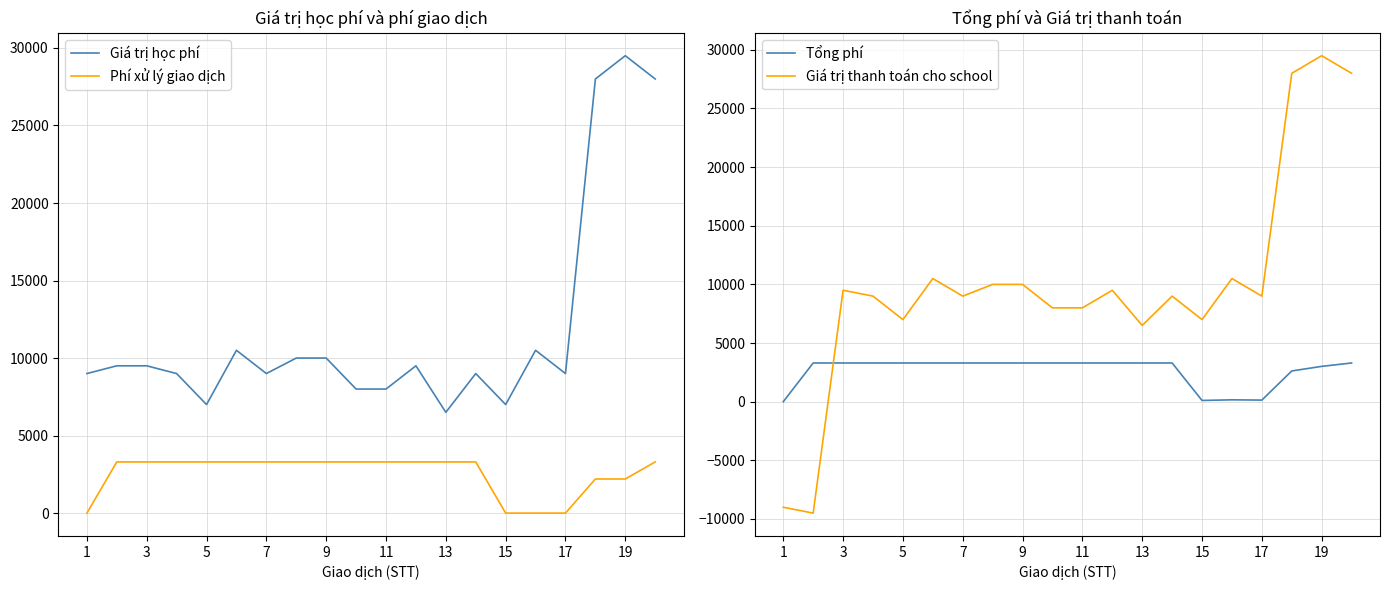

True or false: Phí xử lý giao dịch and Giá trị học phí intersect in this chart.

False